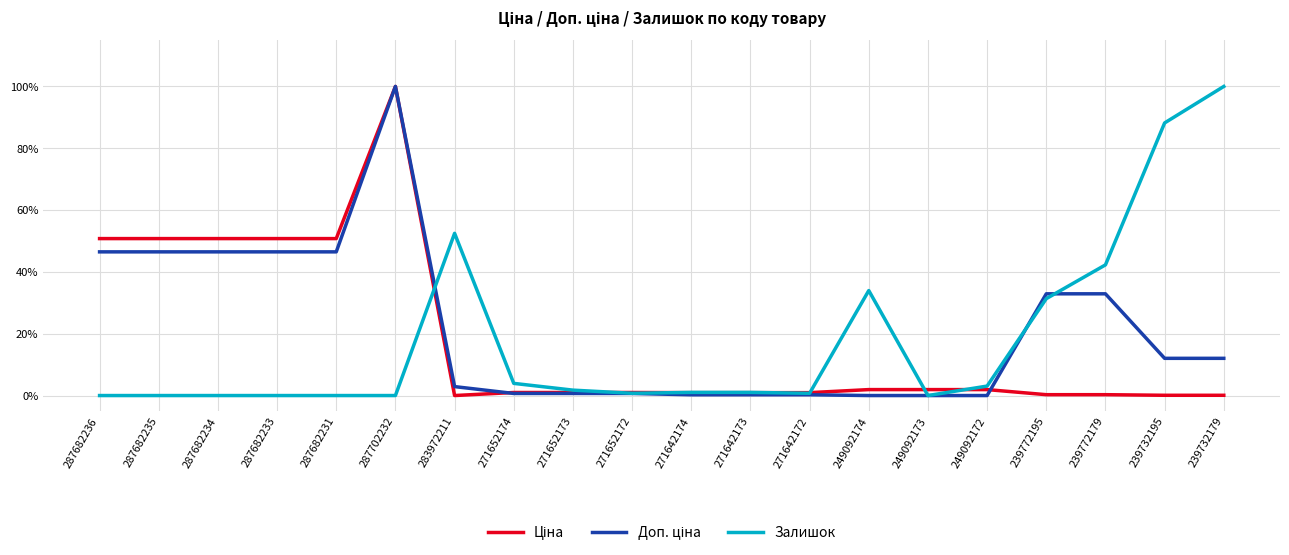

What position from the left is 283972211?

7